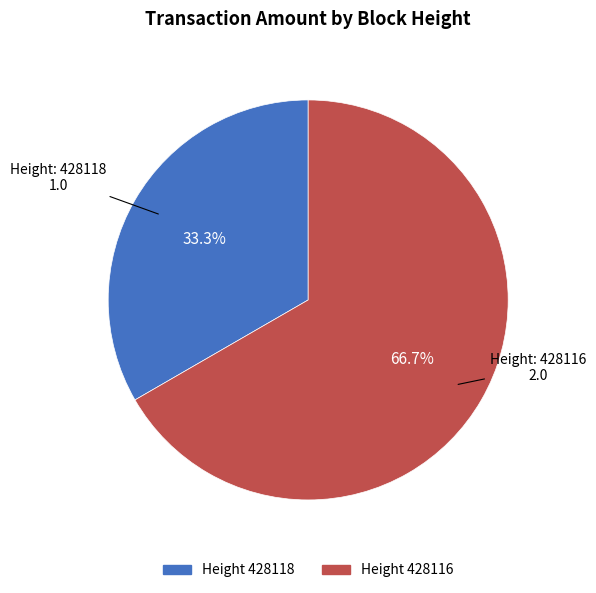

Is there a majority slice in this chart?

Yes